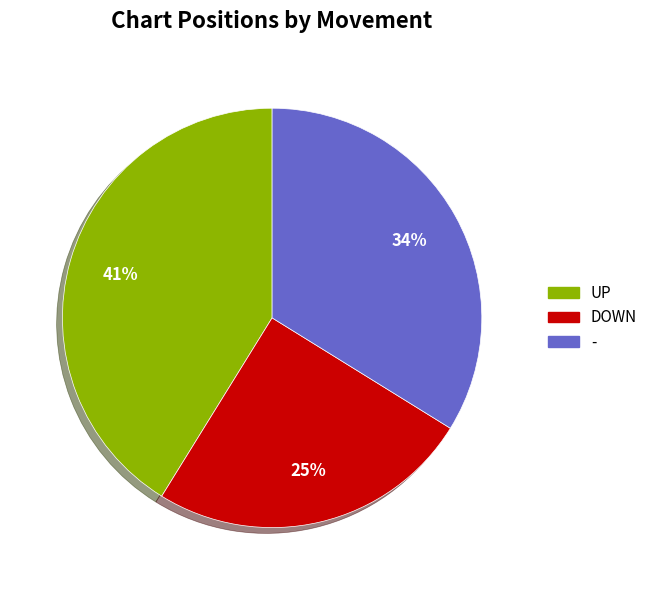

Is there a majority slice in this chart?

No